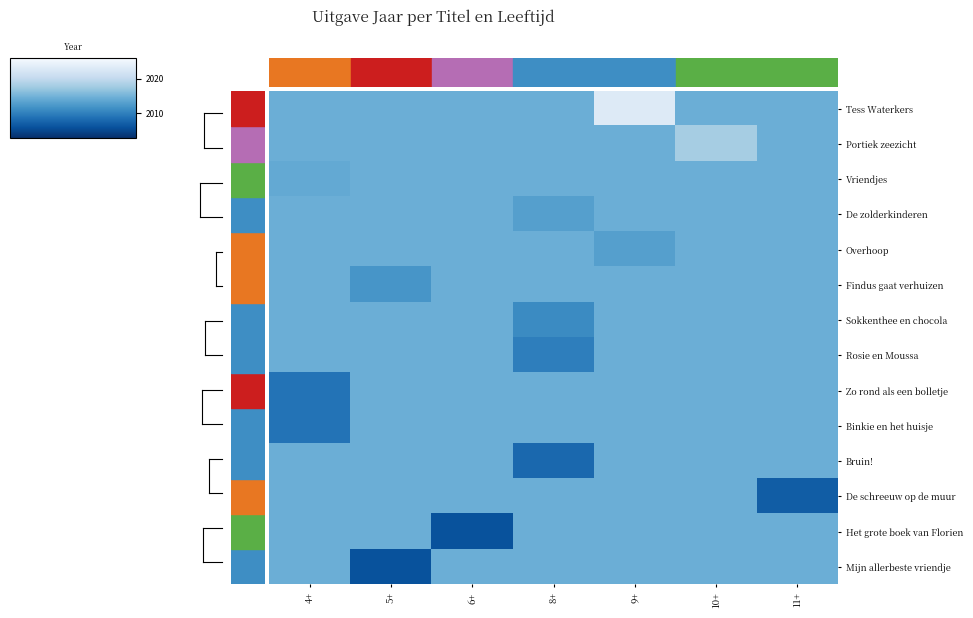

At how many categories does at least one series exceed 2022?

1